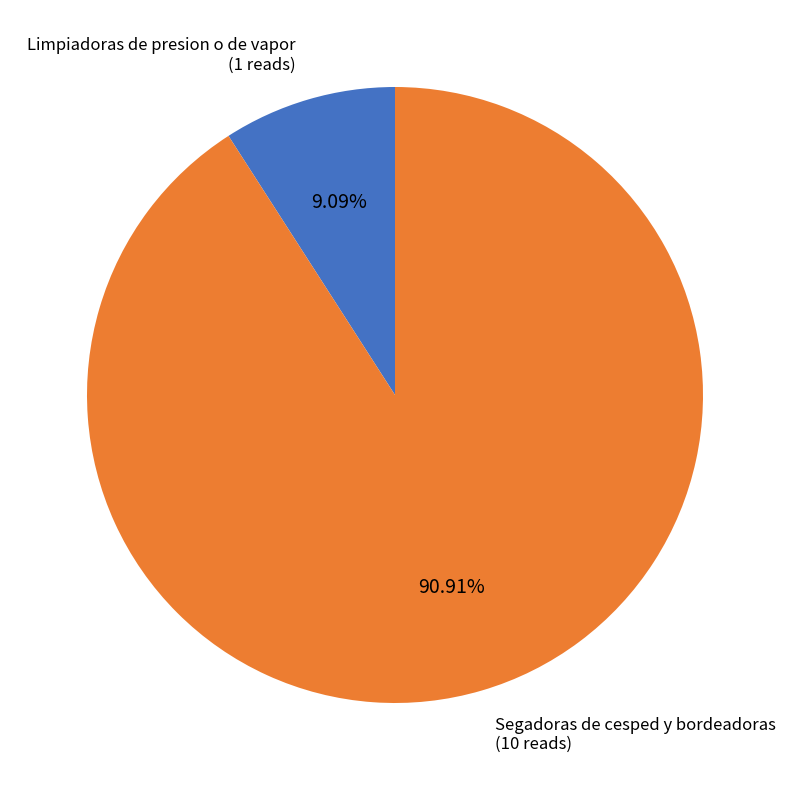

To the nearest percent, what is the average slice percentage?

50%